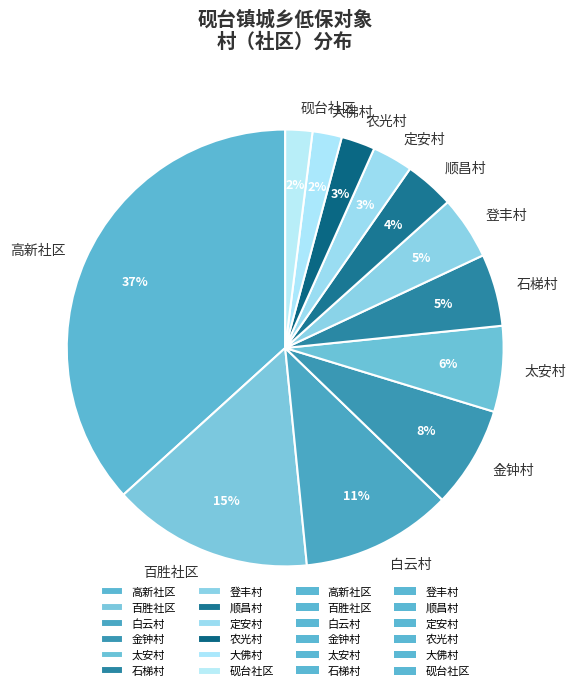

Is there any slice that represents more than half of the pie?

No